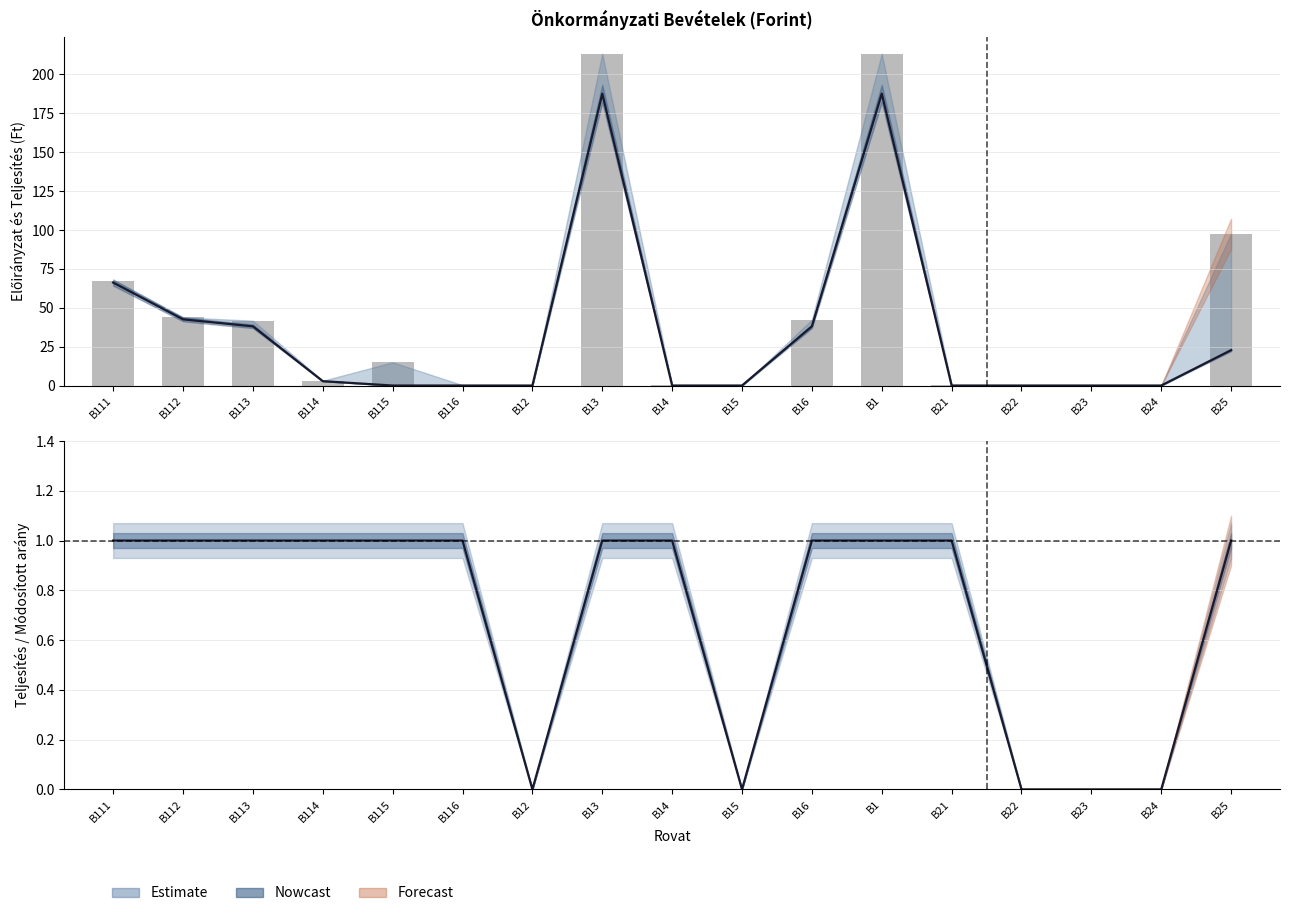

What is the average value?

43.4